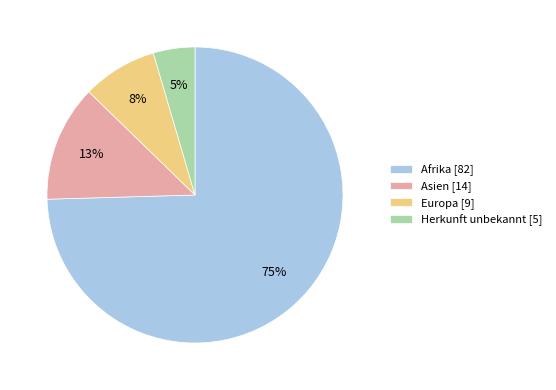

To the nearest percent, what is the average slice percentage?

25%